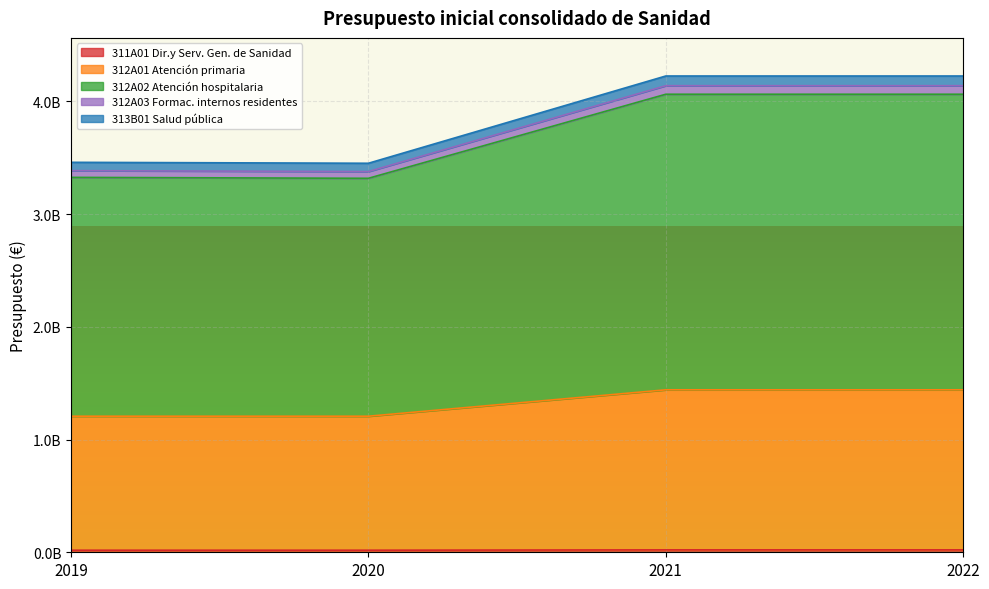

How many distinct data groups are displayed?

5